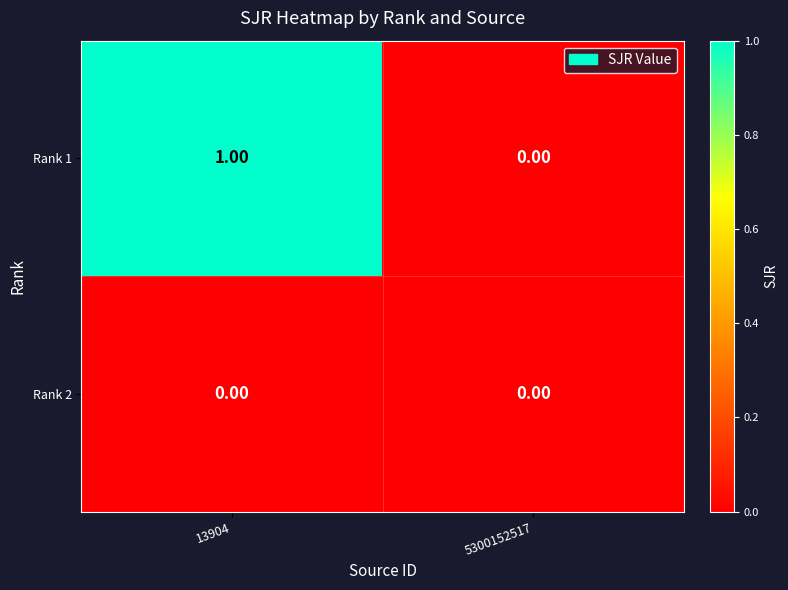

Which series has the largest total across all categories?

Rank 1